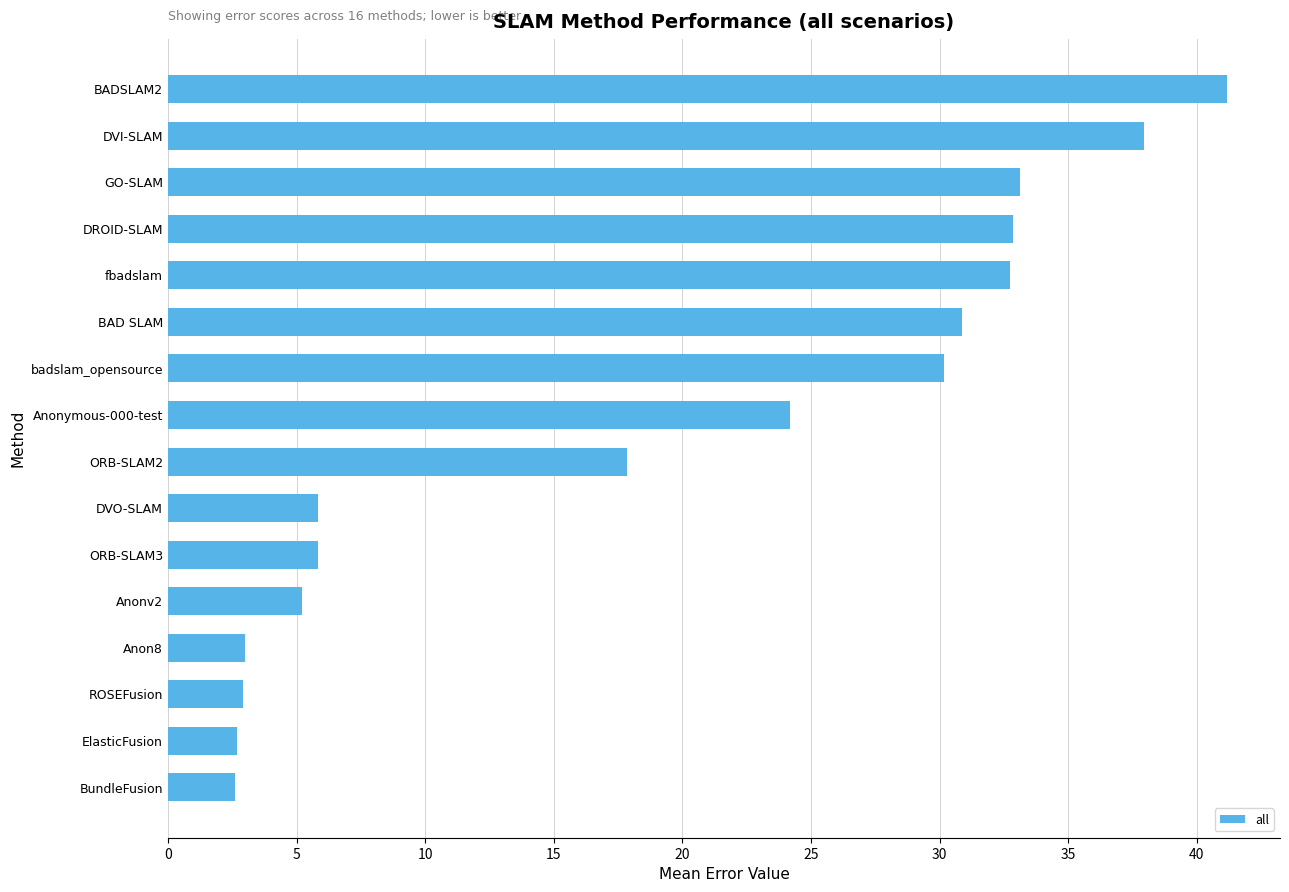

What is the smallest value displayed?

2.6